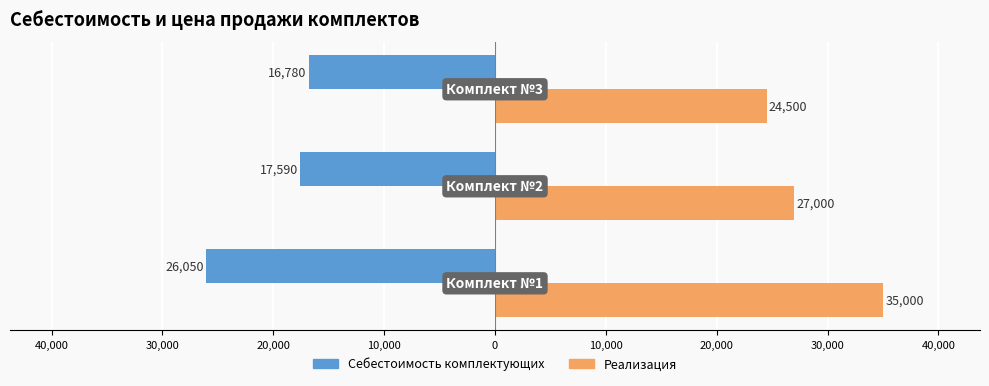

List the series in order of their peak value, highest first.

Реализация, Себестоимость комплектующих